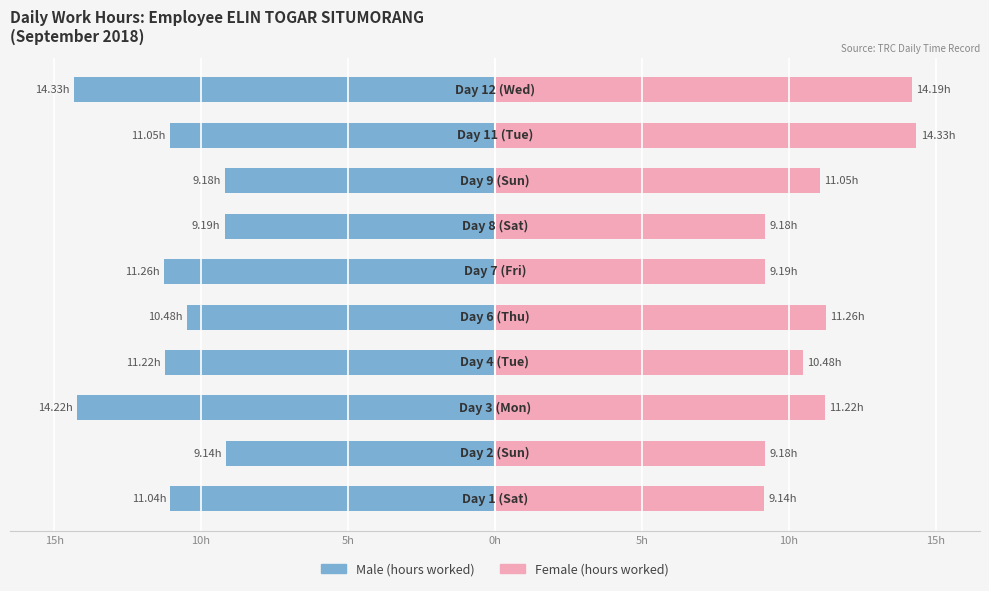

What is the sum of the Male values at 8 and 10h?

-22.3